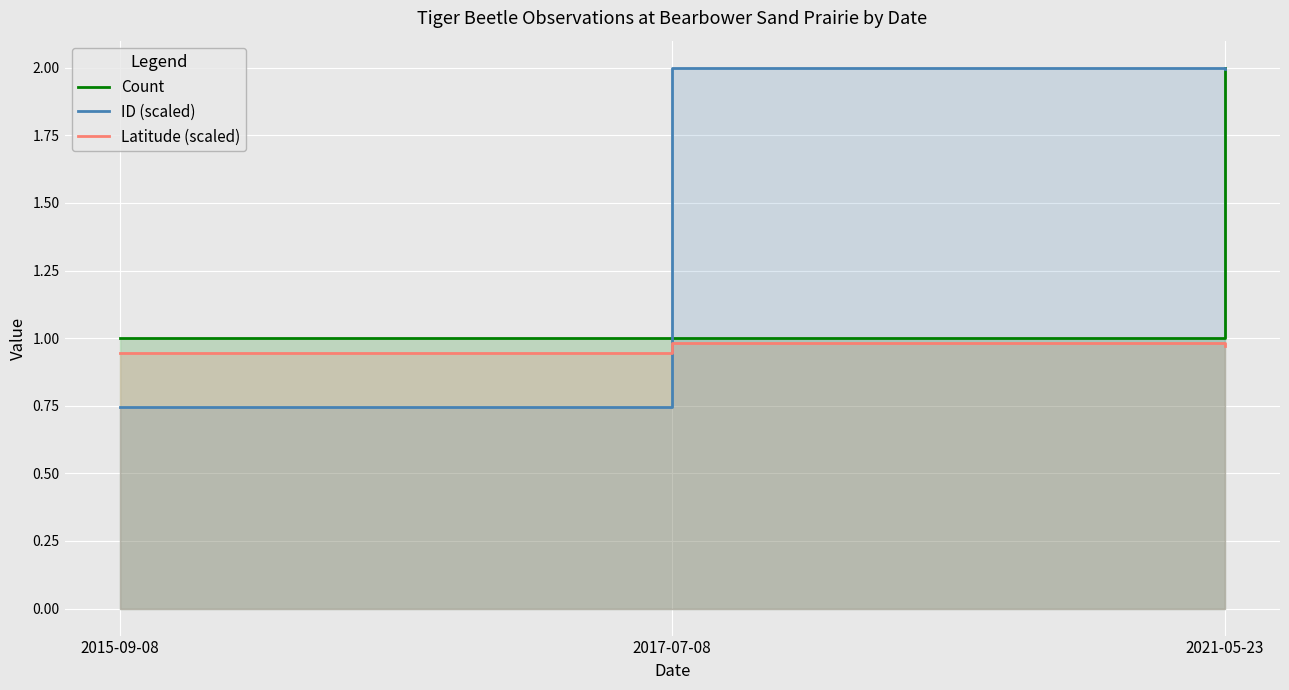

Is it true that Count equals 1.0 at 2015-09-08?

True